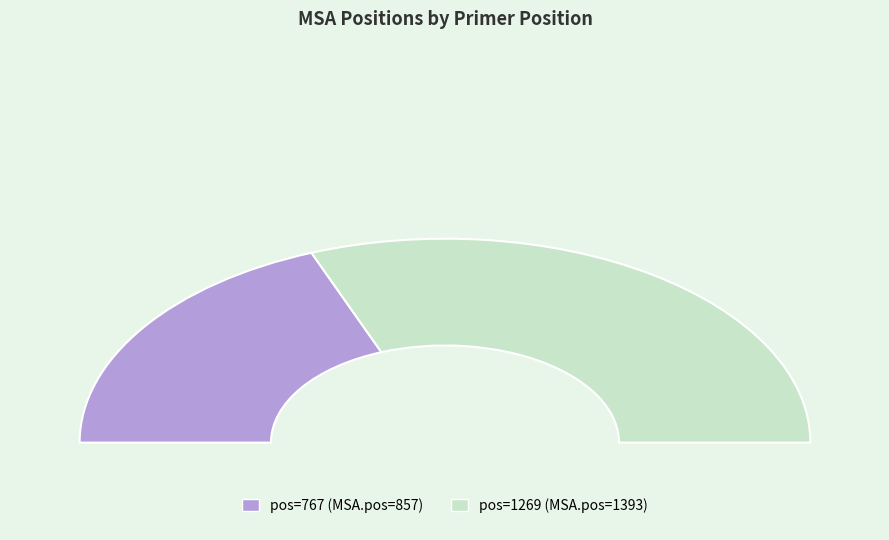

What is the largest slice in the pie chart?

1269